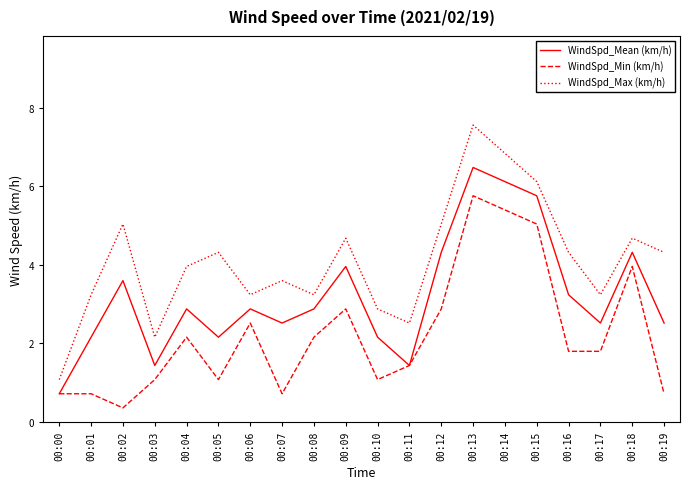

How many categories are shown in the chart?

20